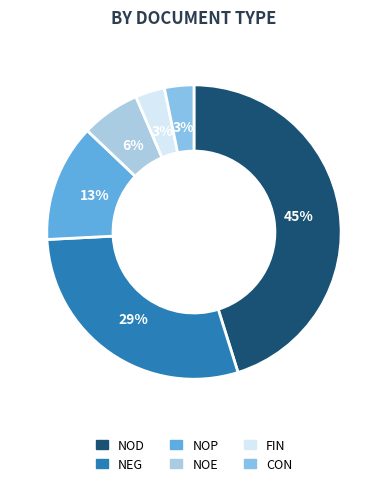

The NOE slice represents 1% of the pie. True or false?

False